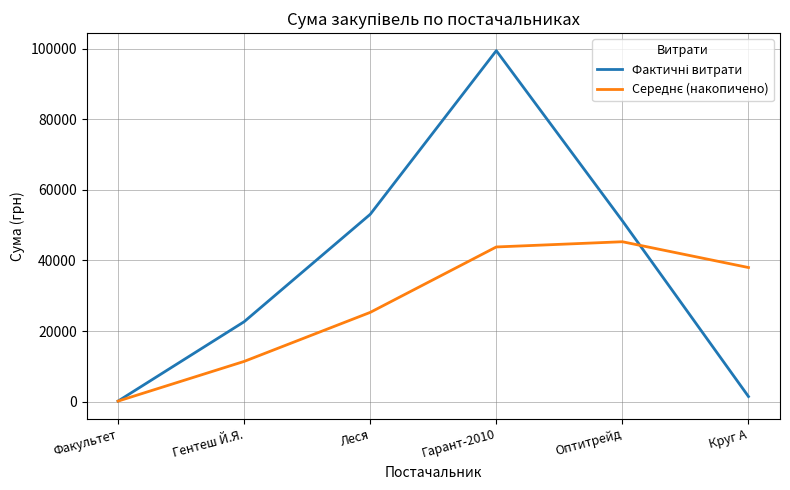

What is the spread (max minus min) of values at Гентеш Й.Я.?

11238.8